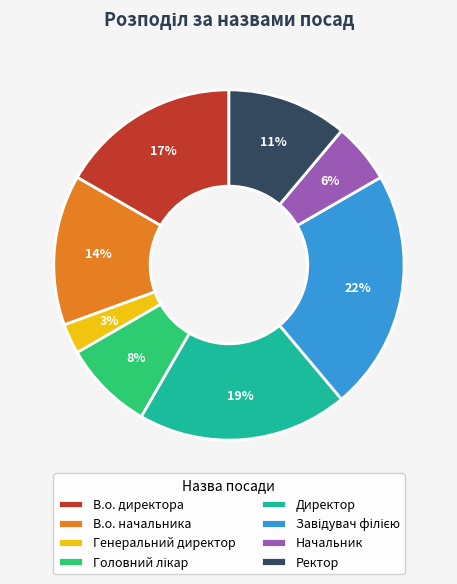

Which has a higher value, Ректор or Директор?

Директор